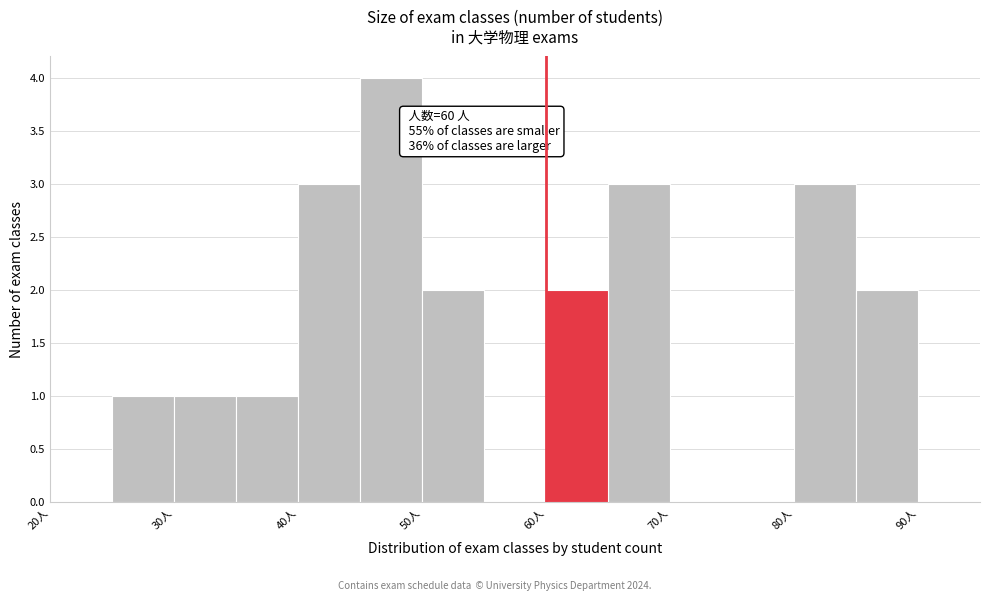

Which range on the x-axis has the tallest bar?

45 to 50